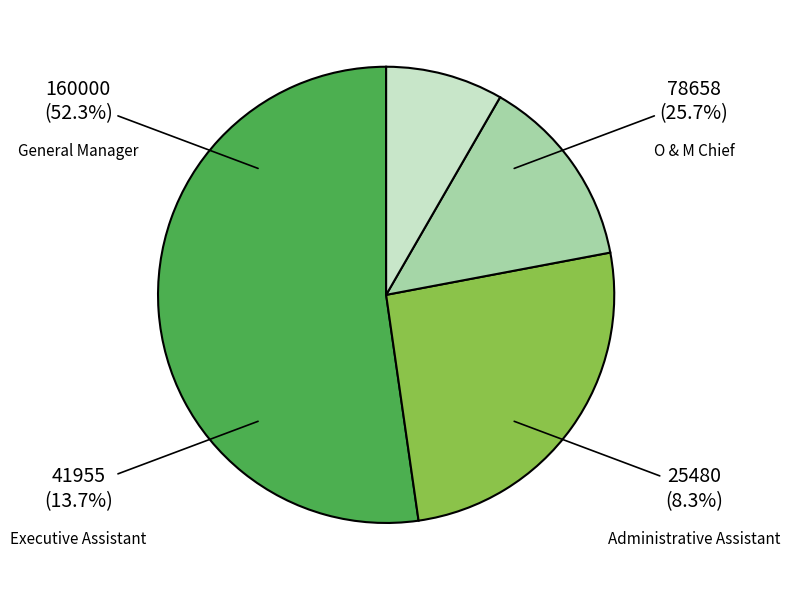

The O & M Chief slice represents 35% of the pie. True or false?

False